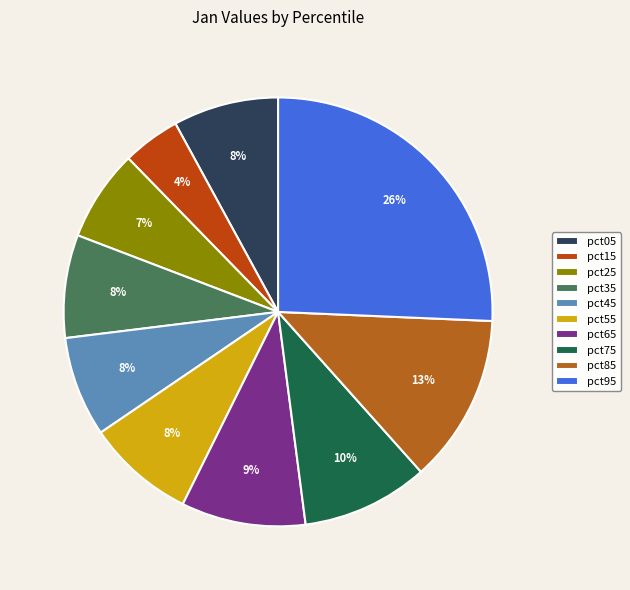

How many segments does this pie chart have?

10